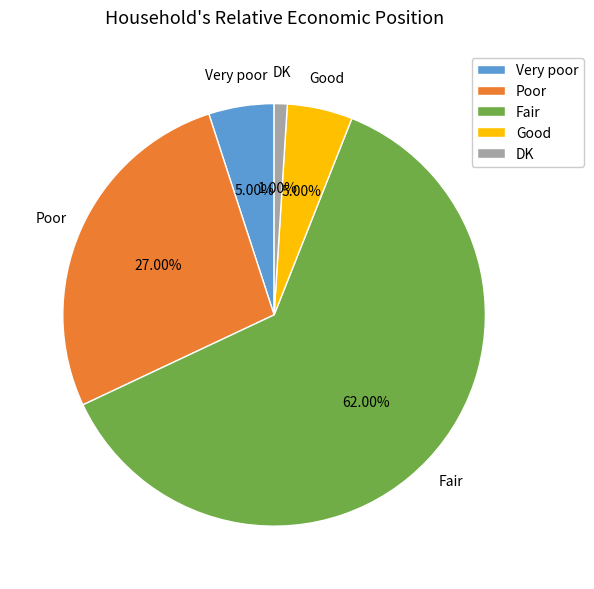

Count the number of slices in the pie.

5